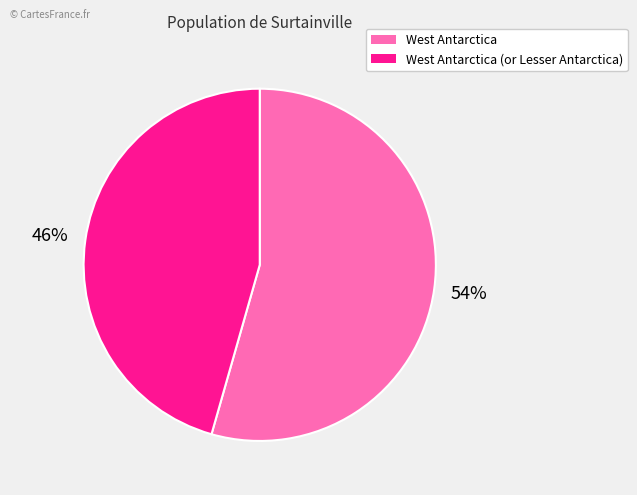

Between West Antarctica (or Lesser Antarctica) and West Antarctica, which is larger?

West Antarctica